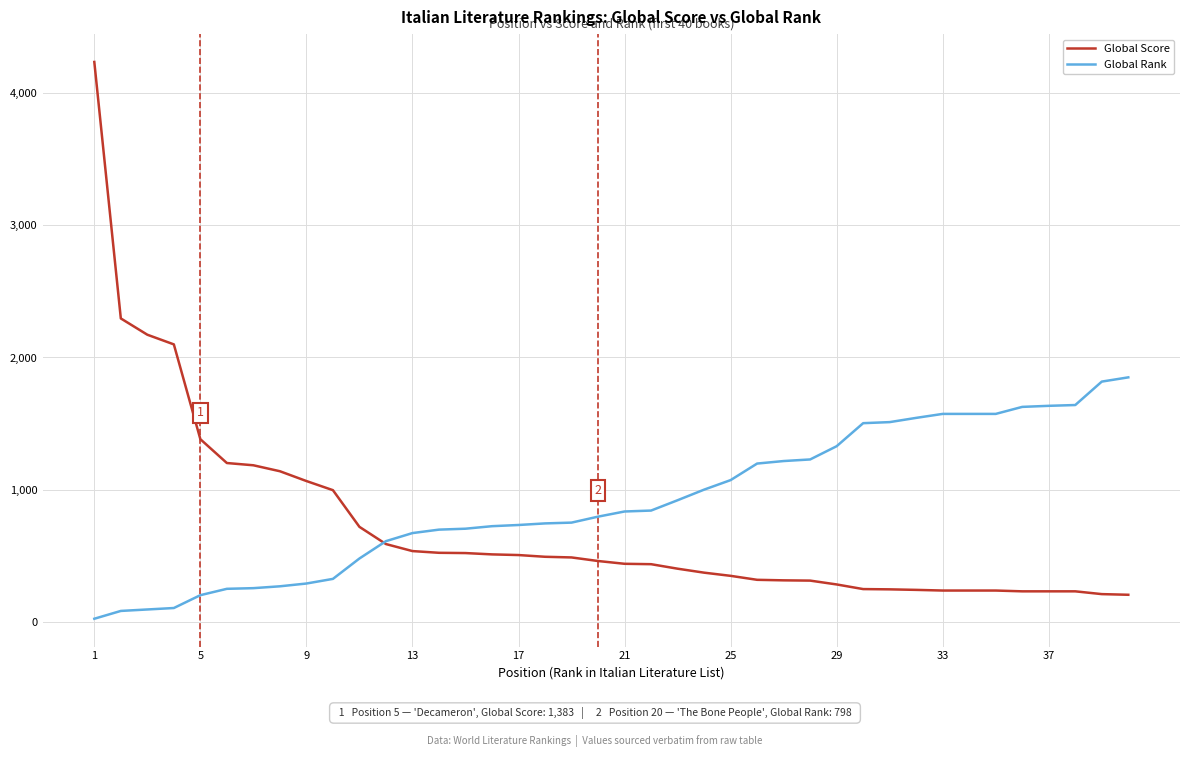

Rank the series by their maximum value, from highest to lowest.

Global Score, Global Rank